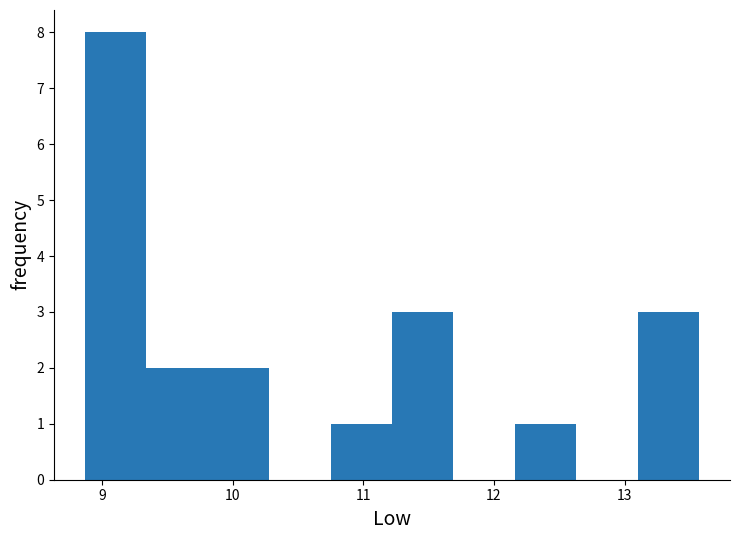

Reading left to right, list every bar in this chart as the range it spans on the x-axis followed by its height. Neither the bar edges nor the heights are printed on the chart, so give them approximately, as read against the axes.

8.87 to 9.34: 8
9.34 to 9.81: 2
9.81 to 10.28: 2
10.28 to 10.75: 0
10.75 to 11.22: 1
11.22 to 11.69: 3
11.69 to 12.16: 0
12.16 to 12.63: 1
12.63 to 13.10: 0
13.10 to 13.57: 3